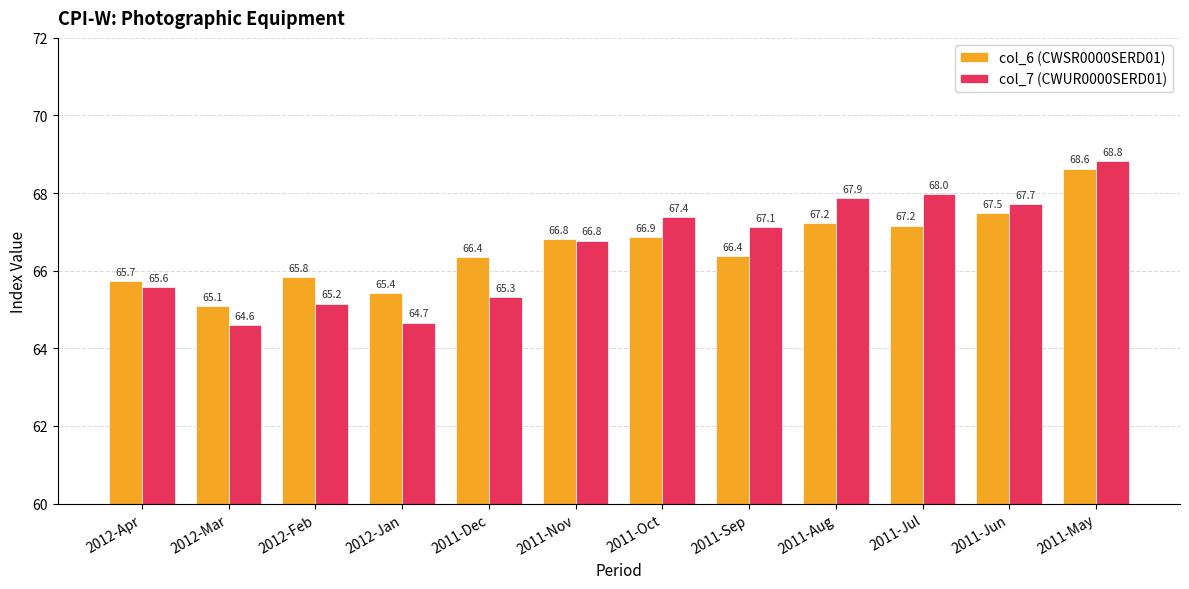

Where does the col_6 (CWSR0000SERD01) series first go above 66?

2011-Dec